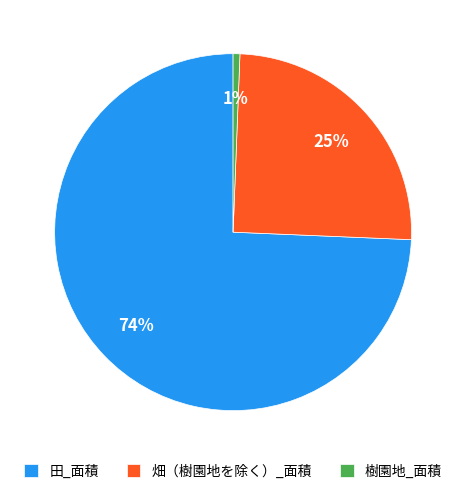

Rank the categories by value from lowest to highest.

樹園地_面積, 畑（樹園地を除く）_面積, 田_面積